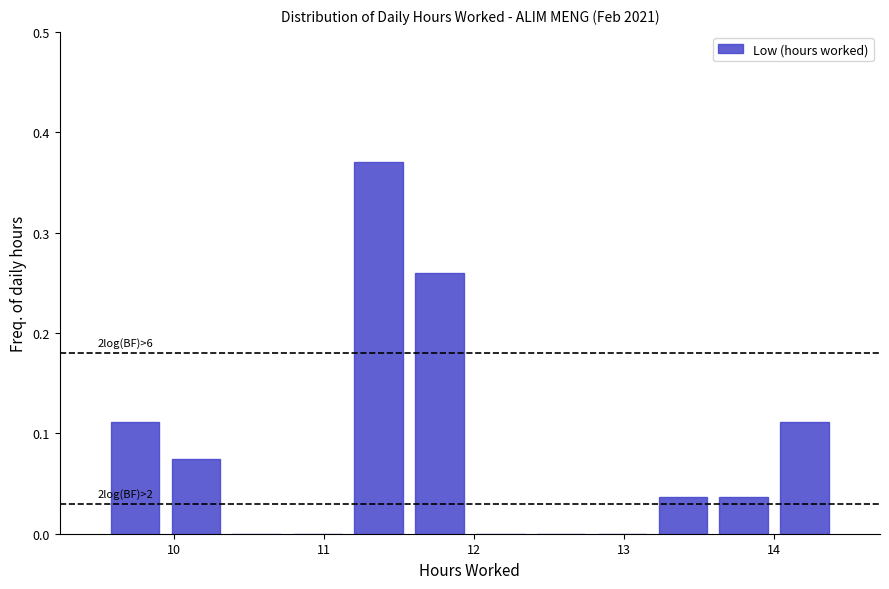

Which range on the x-axis has the tallest bar?

11.2 to 11.6